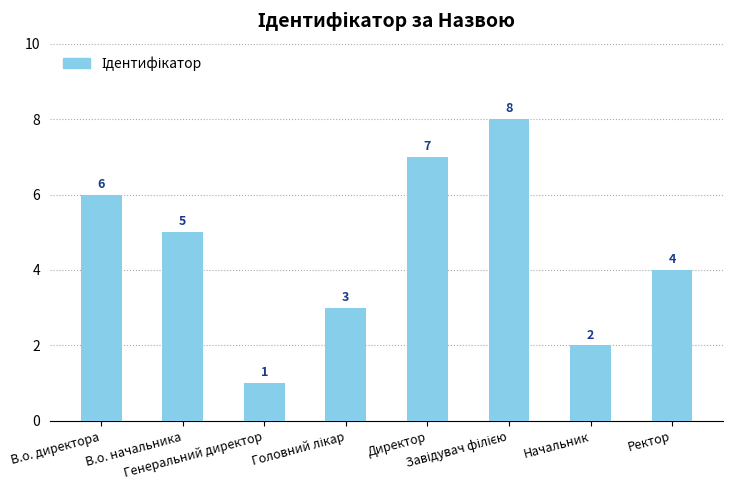

What is the smallest value displayed?

1